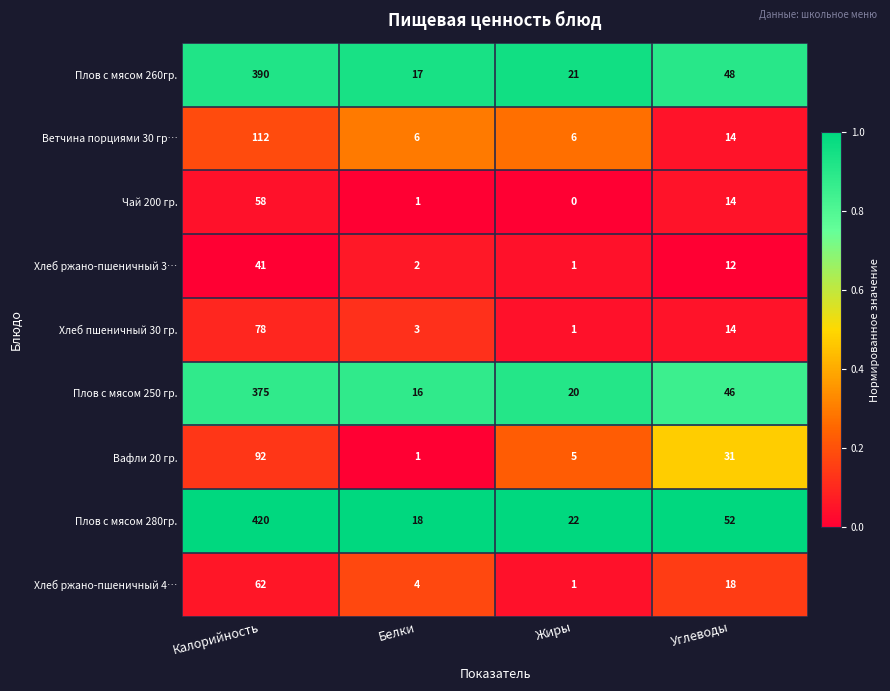

Which series has the largest total across all categories?

Плов с мясом 280гр.